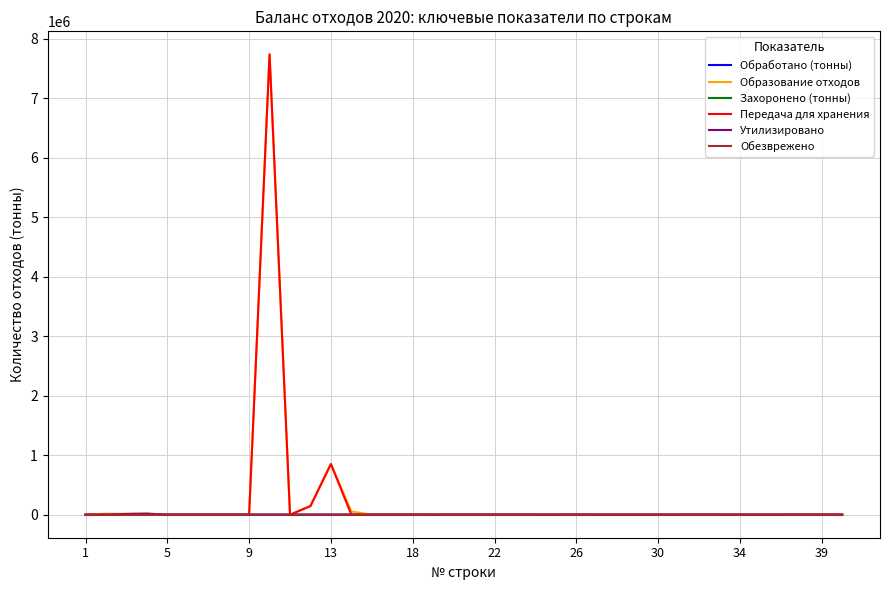

What is the greatest value displayed?

7738807.5